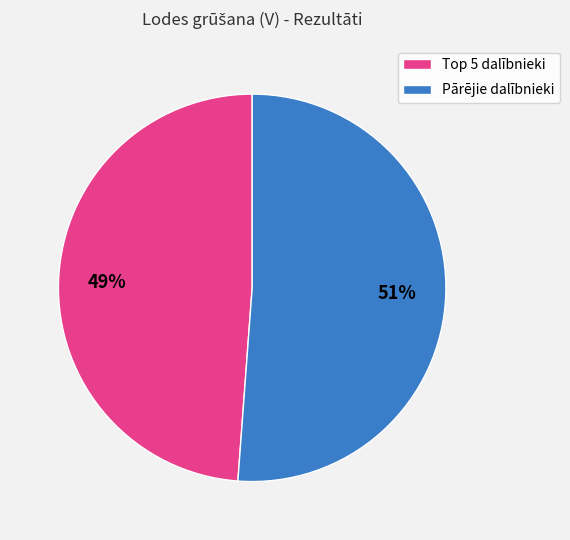

Rank the categories by value from lowest to highest.

Top 5 dalībnieki, Pārējie dalībnieki